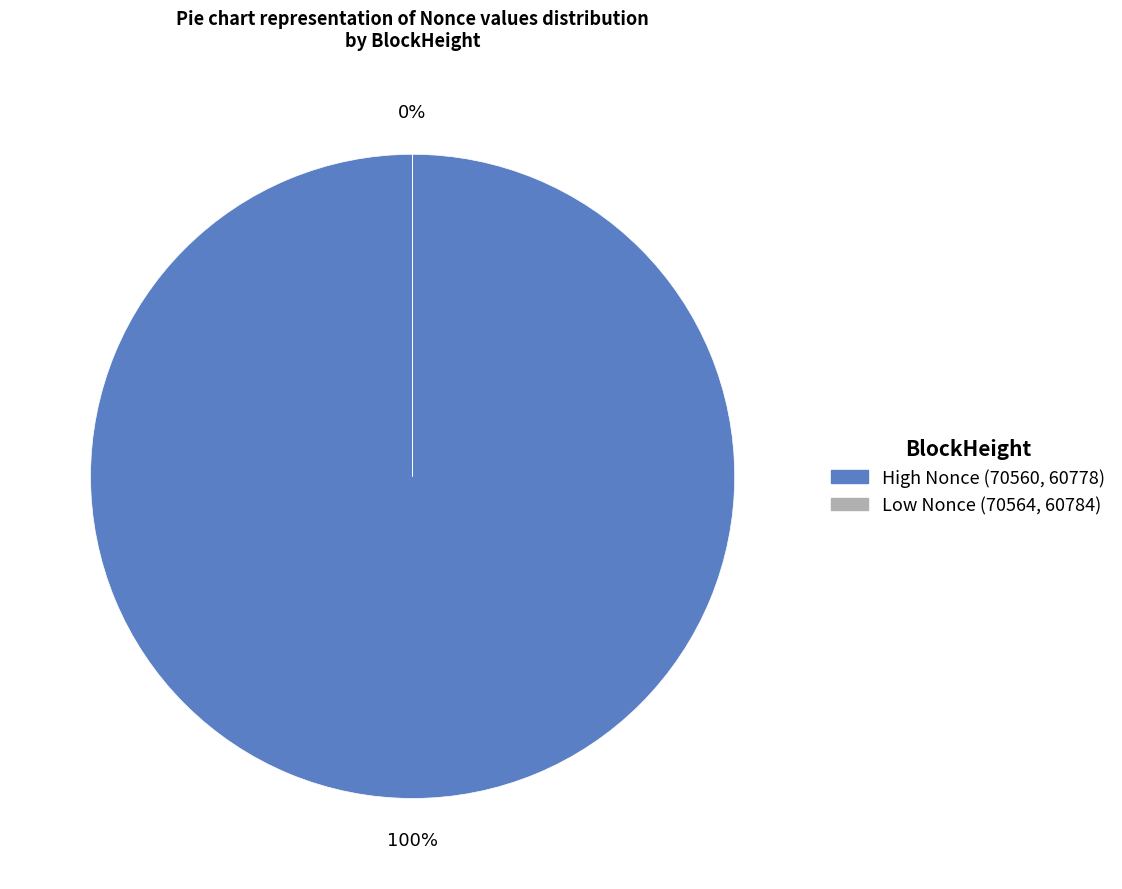

Which slice is the smallest?

60784